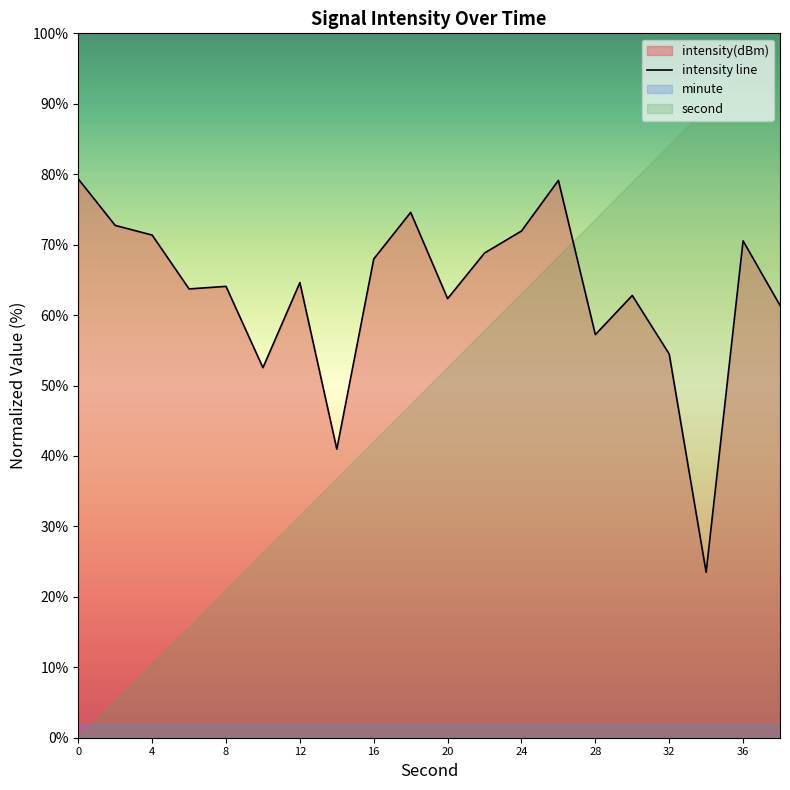

What is the average value?

63.2